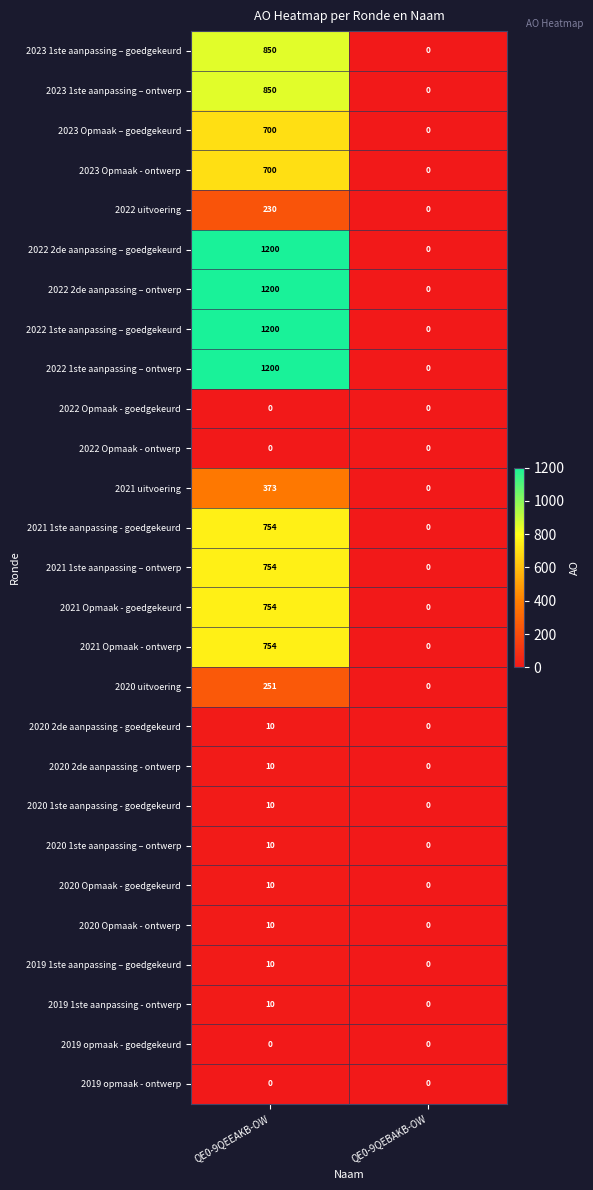

At how many categories does at least one series exceed 390?

1